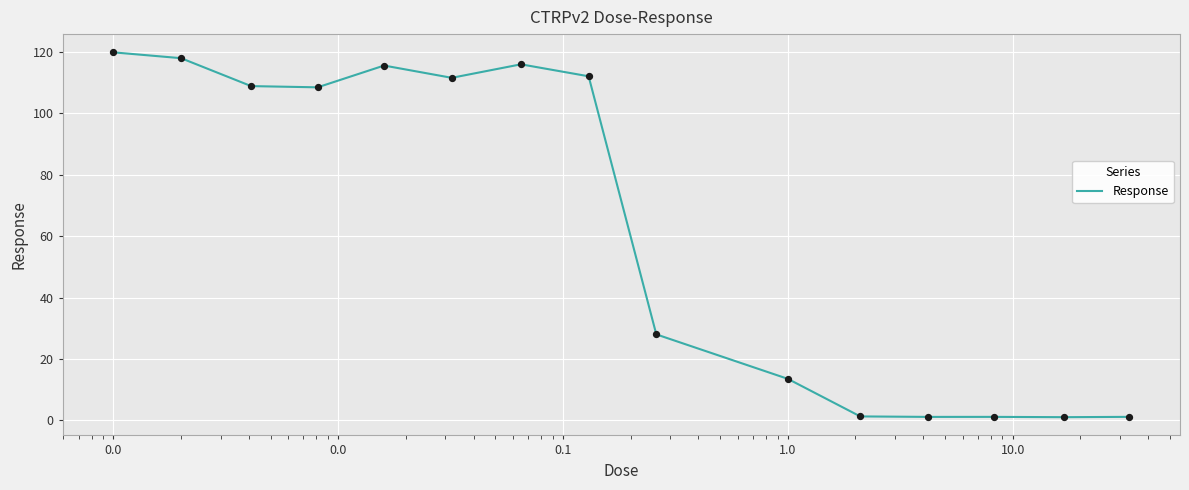

What is the difference between the maximum and minimum values?

118.9